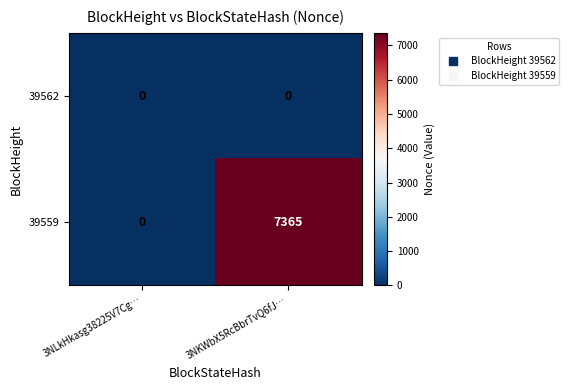

Which label corresponds to the largest value in the chart?

3NKWbX5RcBbrTvQ6fJ…